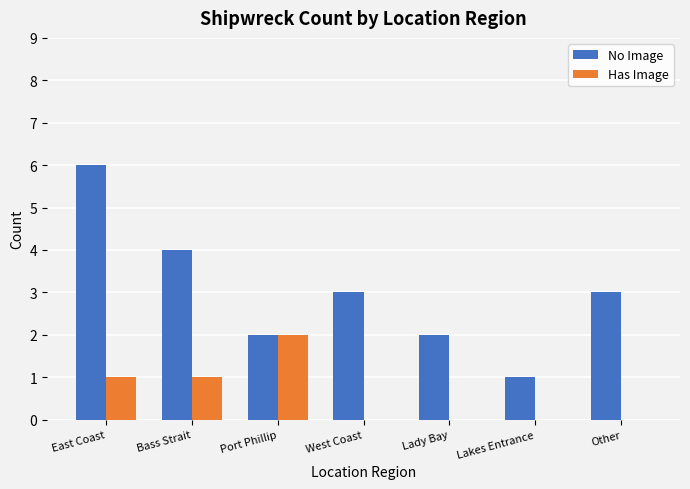

What is the total value across all series at West Coast?

3